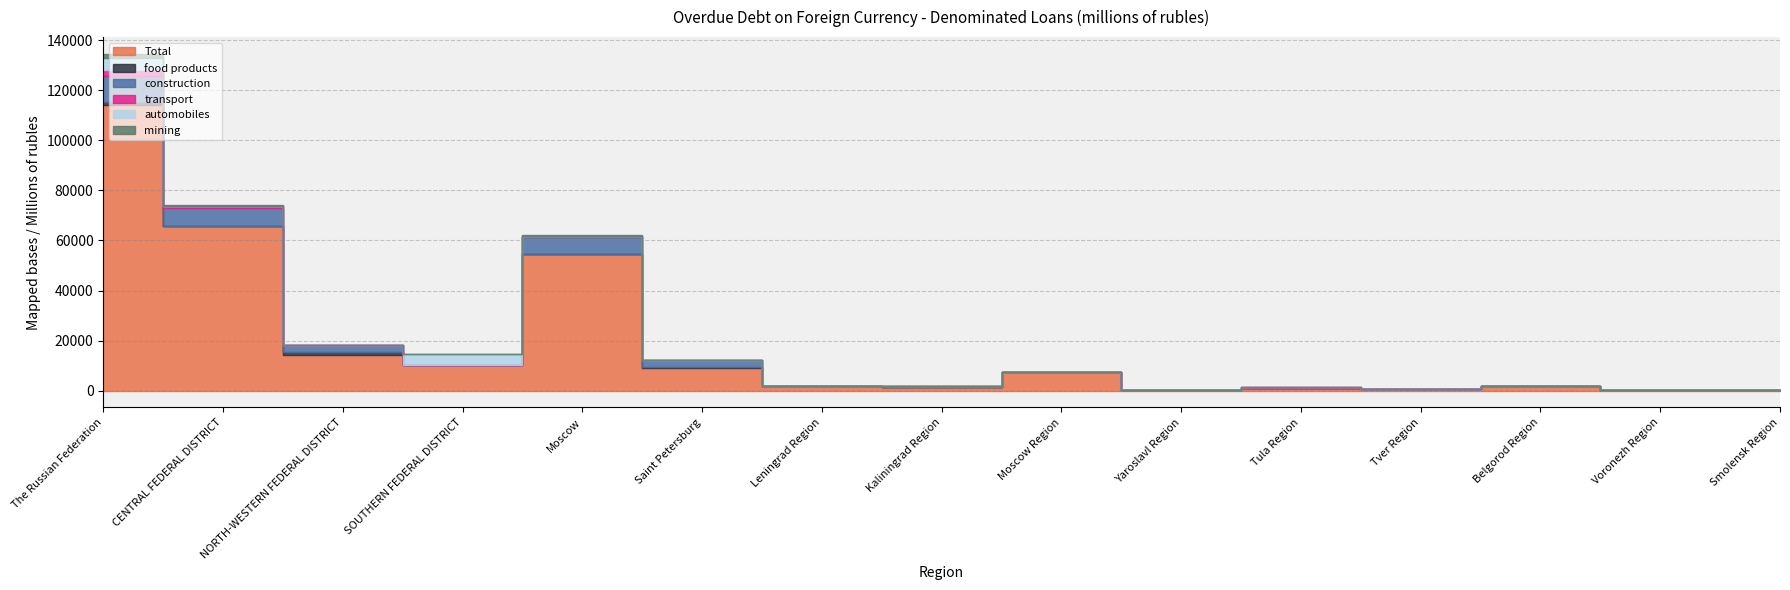

Reading left to right, extract all data points from this chart.

Total: 114142.7	65821.8	14313.9	10041.4	54420.1	8949.2	1949.3	1295.4	7223.6	313.6	832.6	710.0	1724.6	193.5	11.7
food products: 1142.5	123.1	896.8	28.2	23.6	563.3	0.0	309.0	0.0	0.0	13.8	0.0	0.0	85.7	0.0
construction: 10504.2	6972.4	2861.2	74.5	6958.0	2636.1	0.0	167.0	14.4	0.0	0.0	0.0	0.0	0.0	0.0
transport: 2229.6	863.9	23.2	17.9	395.5	0.0	9.8	2.5	1.9	0.0	464.8	0.0	0.0	0.0	0.0
automobiles: 4864.8	0.0	0.0	4280.6	0.0	0.0	0.0	0.0	0.0	0.0	0.0	0.0	0.0	0.0	0.0
mining: 1723.5	562.1	0.0	0.0	562.1	0.0	0.0	0.0	0.0	0.0	0.0	0.0	0.0	0.0	0.0